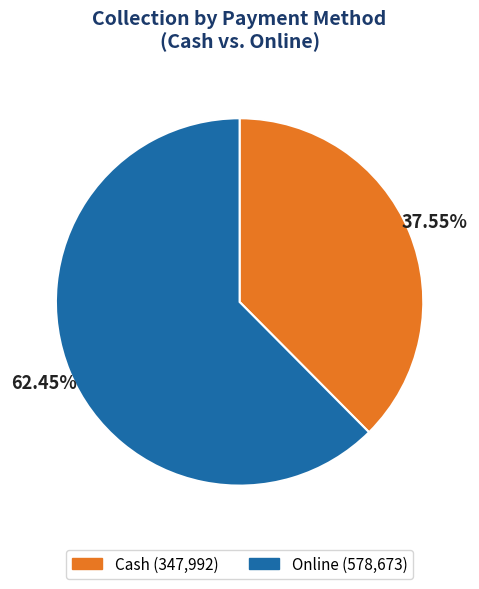

True or false: Cash accounts for 38% of the total.

True